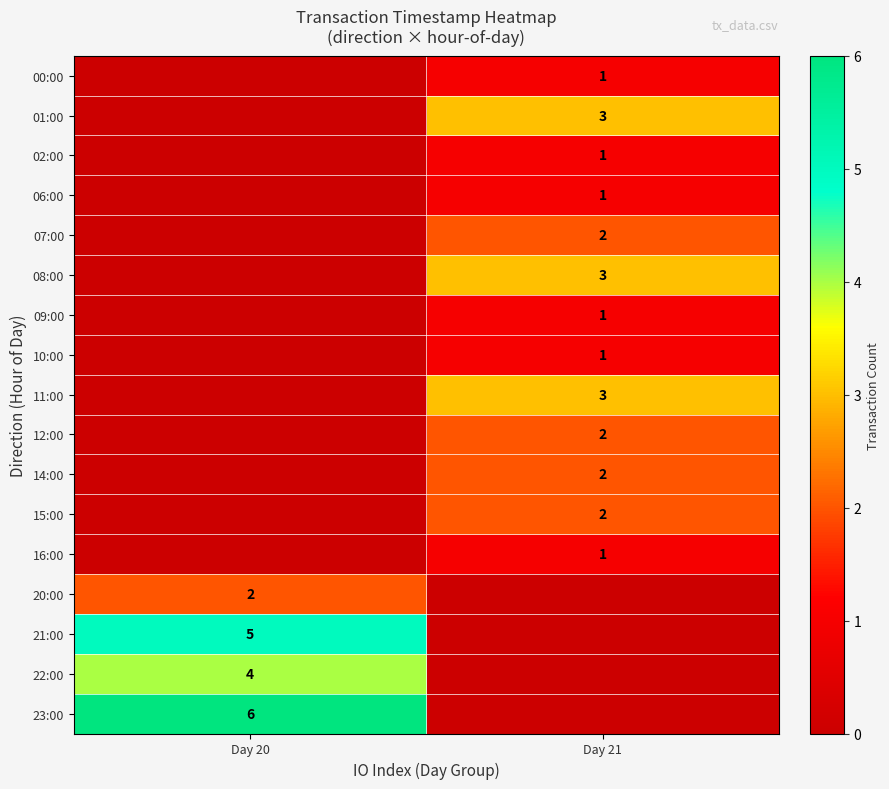

Is the value of 11:00 at Day 21 greater than the value of 15:00 at Day 21?

Yes